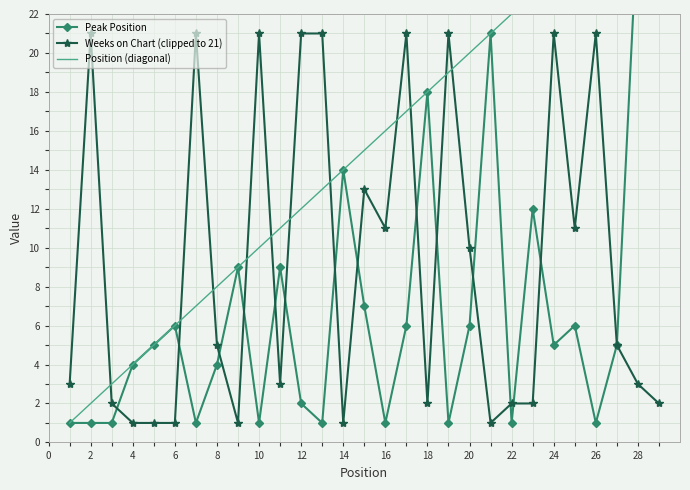

What is the lowest value of the Position (diagonal) series?

1